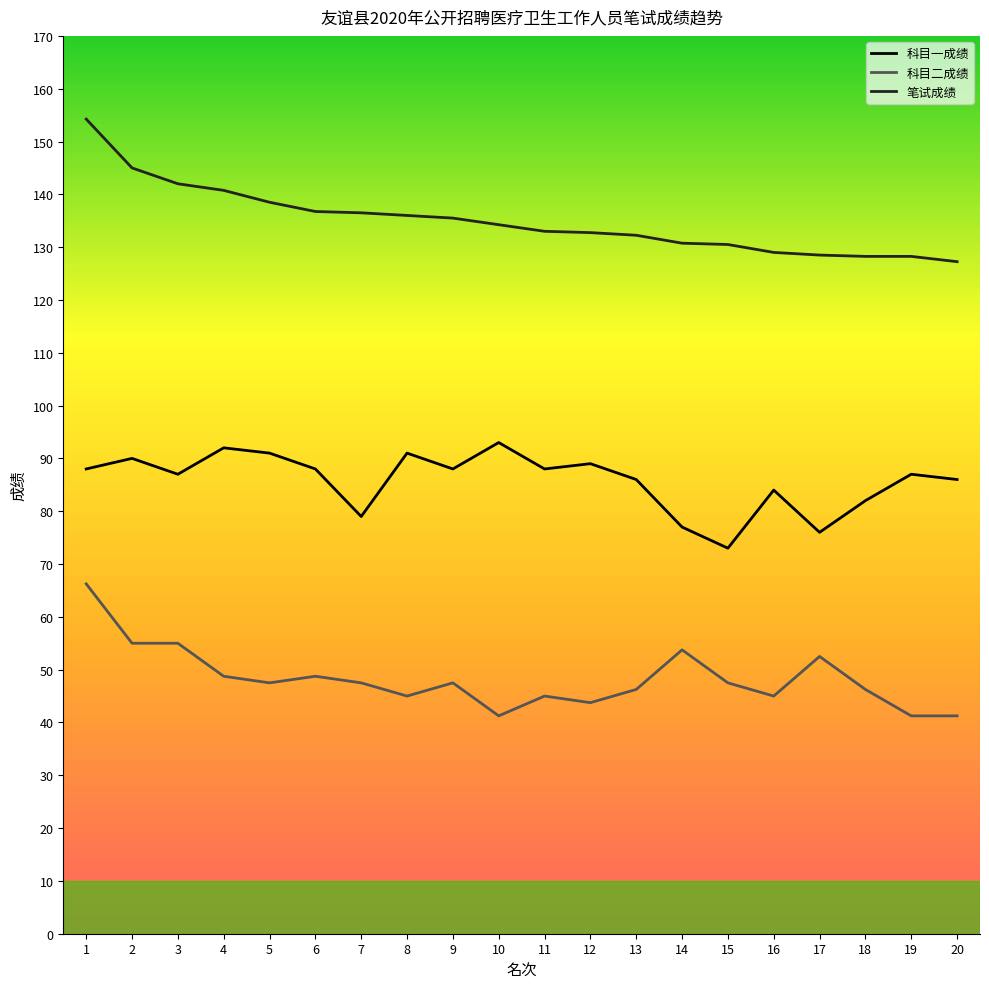

What is the difference between the maximum and minimum values in the 科目一成绩 series?

20.0